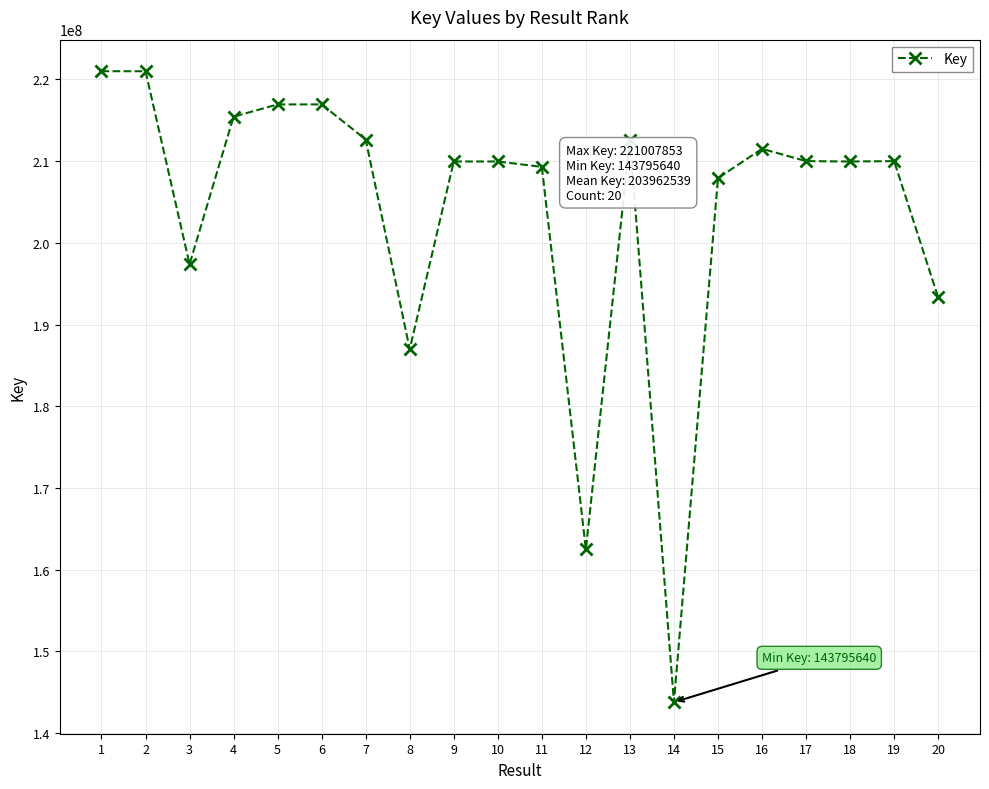

What is the difference between the values at 18 and 5?

6984309